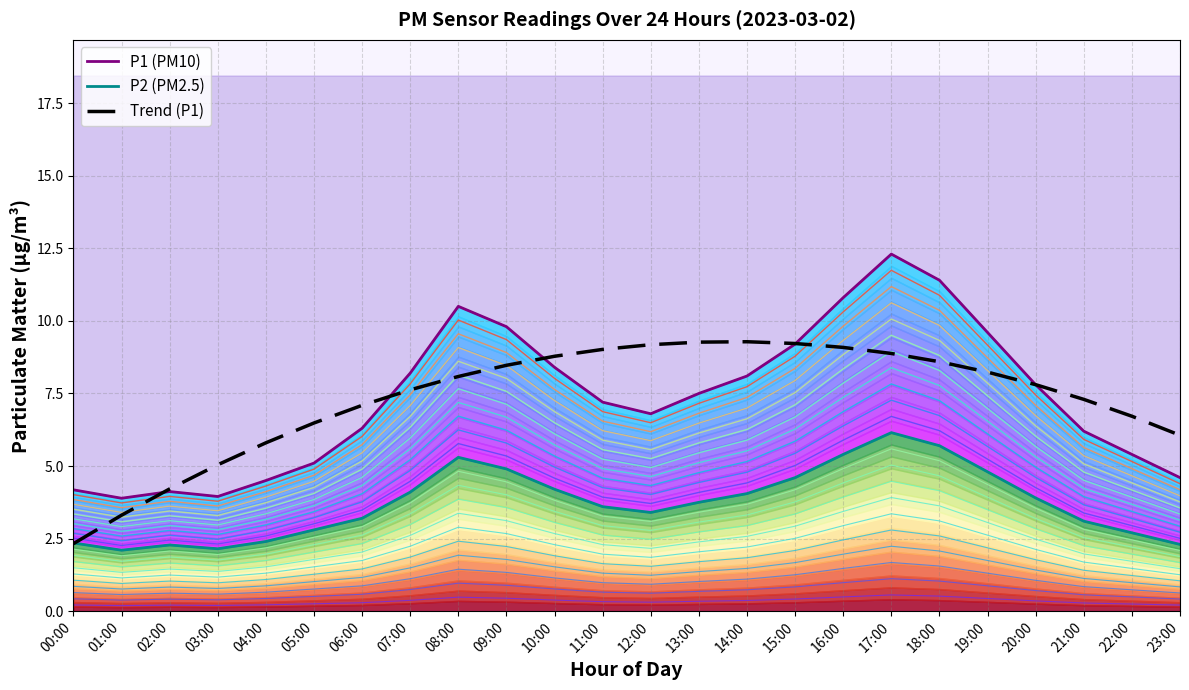

What is the difference between the highest and lowest values at 17:00?

12.3